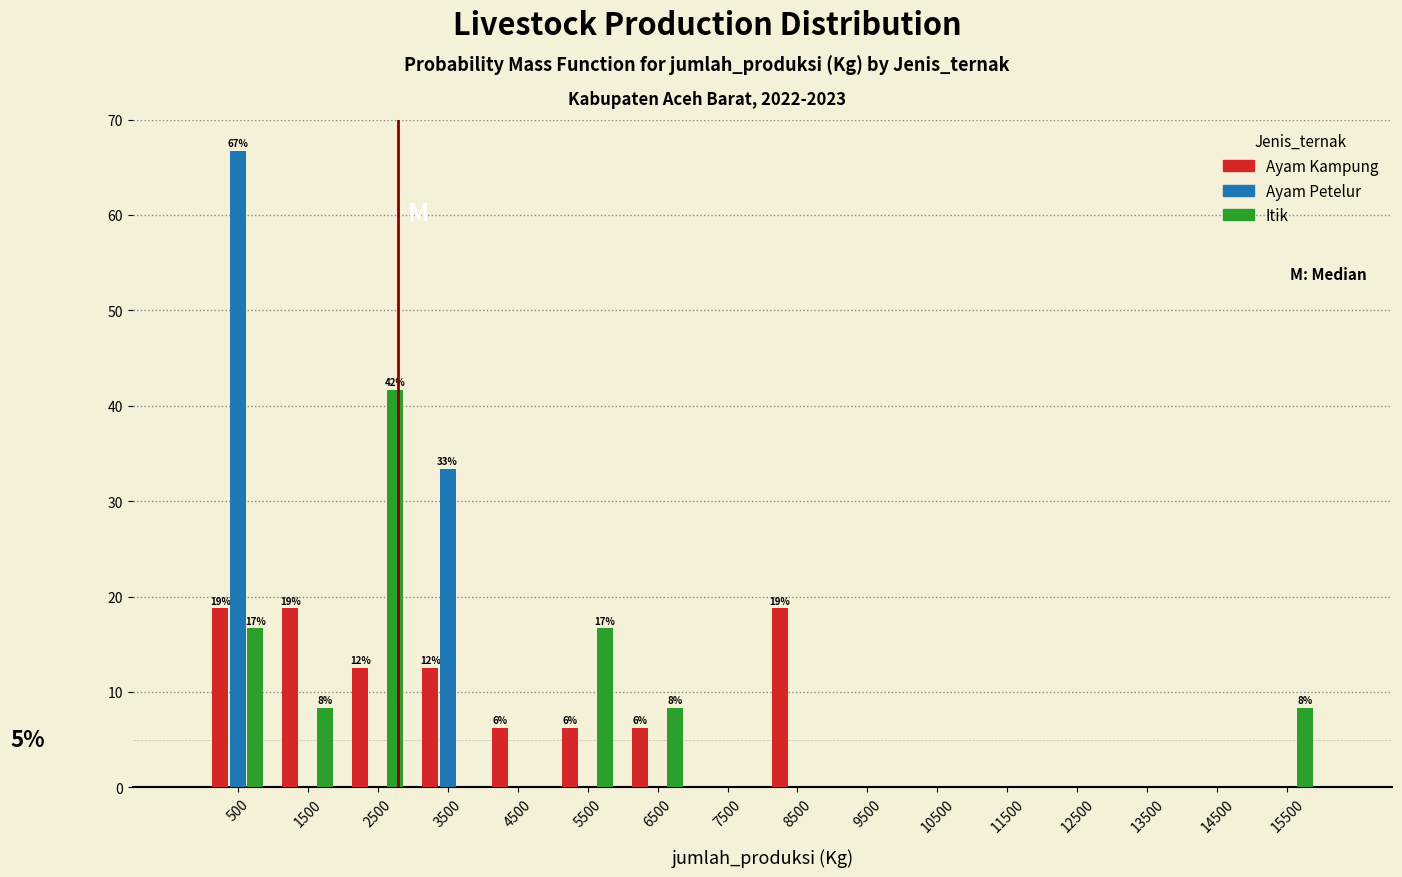

In the Itik series, which range on the x-axis has the tallest bar?

2000 to 3000